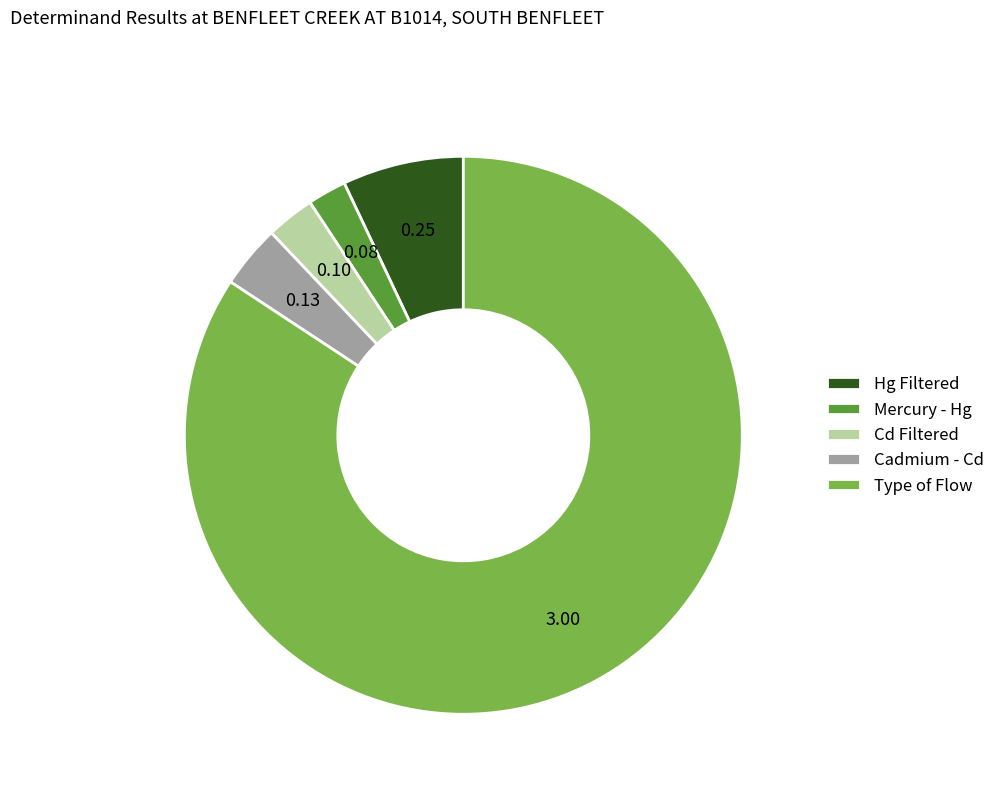

Rank the categories by value from lowest to highest.

Mercury - Hg, Cd Filtered, Cadmium - Cd, Hg Filtered, Type of Flow